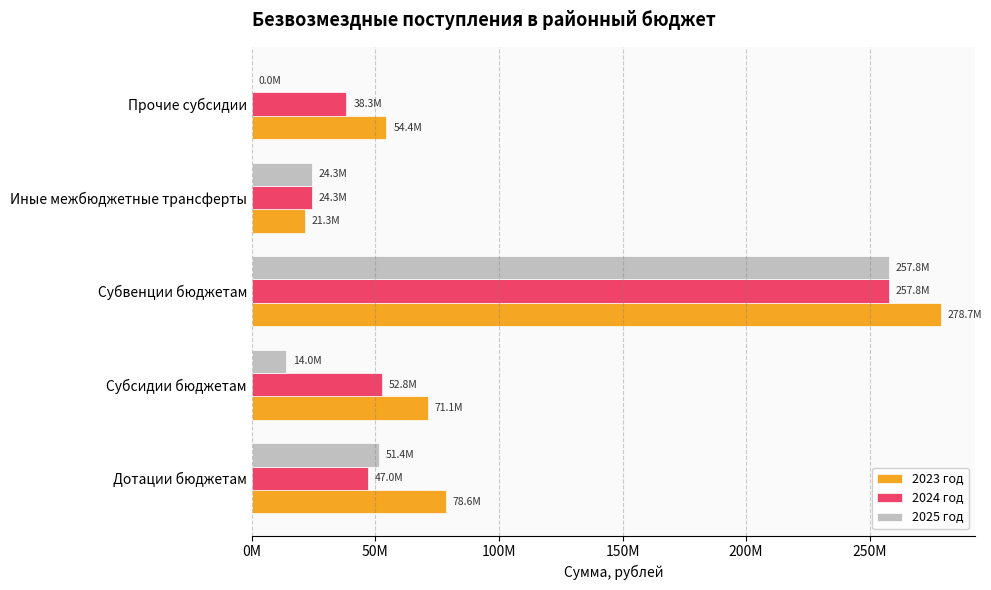

What are all the series names shown in the legend?

2023 год, 2024 год, 2025 год